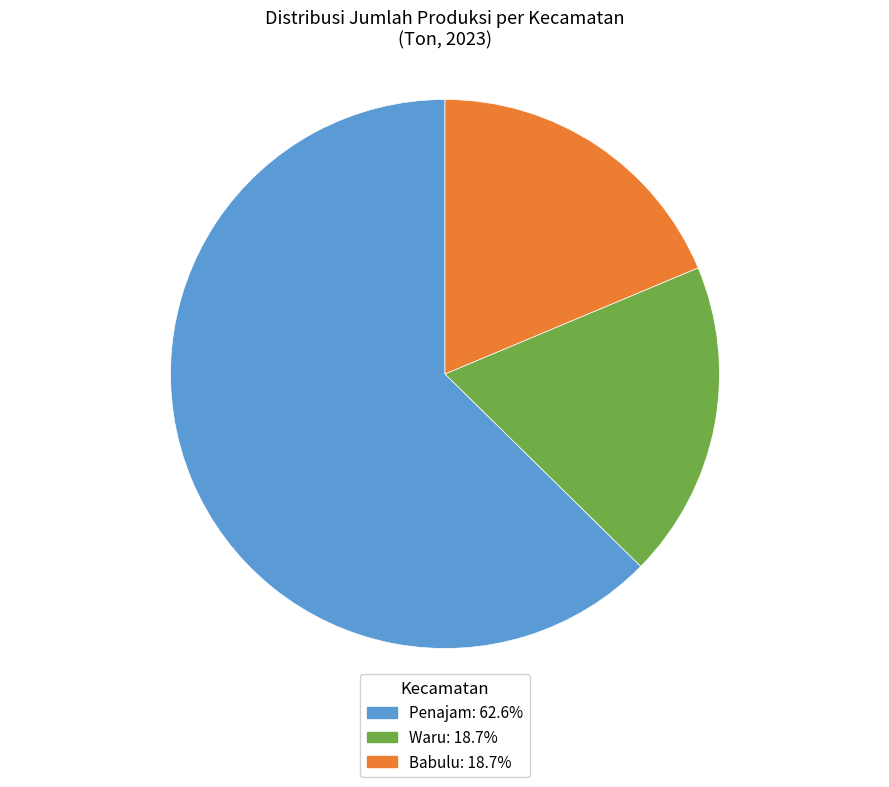

Count the number of slices in the pie.

3